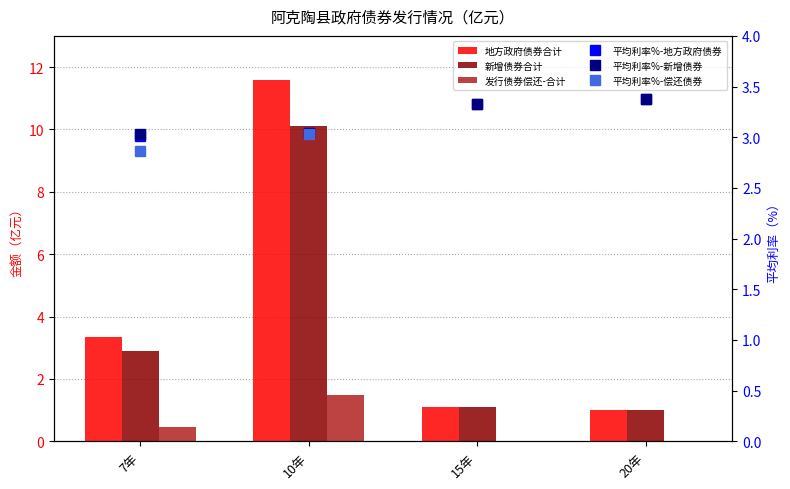

Where does the 地方政府债券合计 series first go above 3?

7年